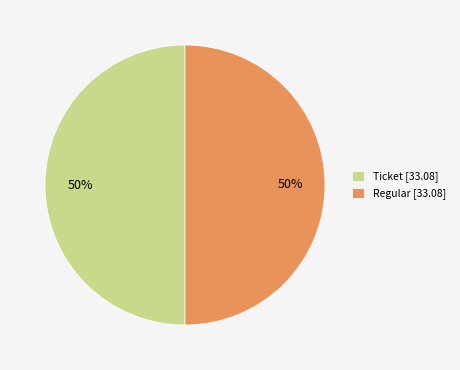

To the nearest percent, what portion does Ticket [33.08] represent?

50%